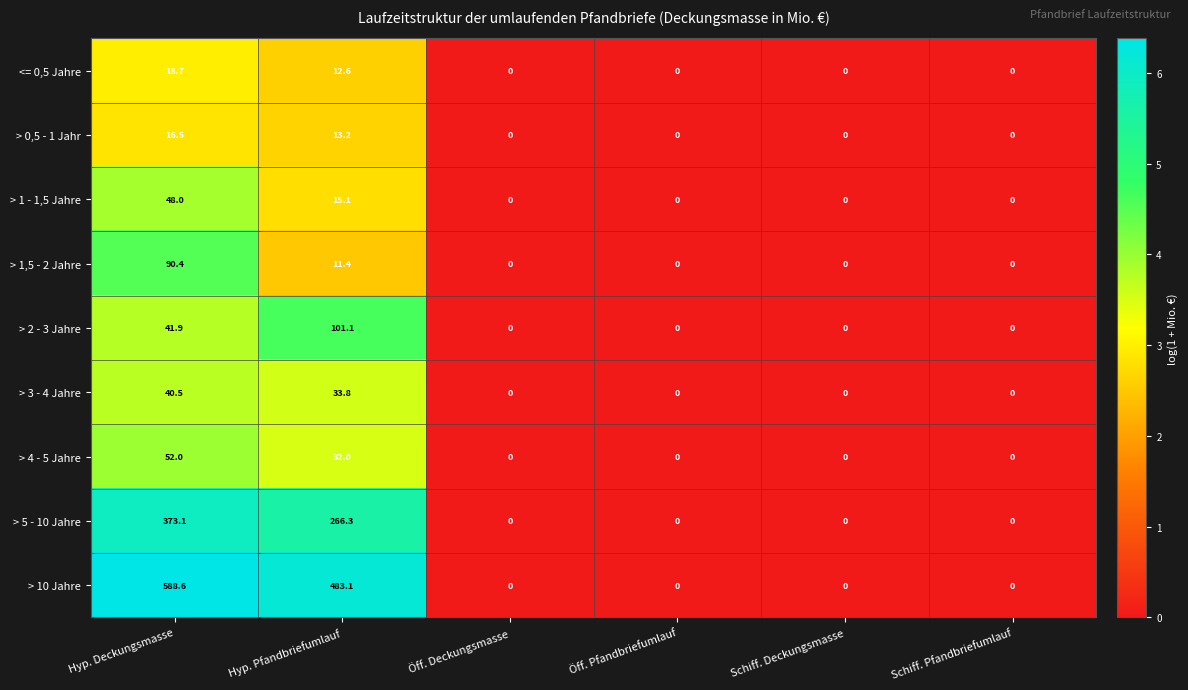

Rank the series by their maximum value, from lowest to highest.

> 0,5 - 1 Jahr, <= 0,5 Jahre, > 3 - 4 Jahre, > 1 - 1,5 Jahre, > 4 - 5 Jahre, > 1,5 - 2 Jahre, > 2 - 3 Jahre, > 5 - 10 Jahre, > 10 Jahre